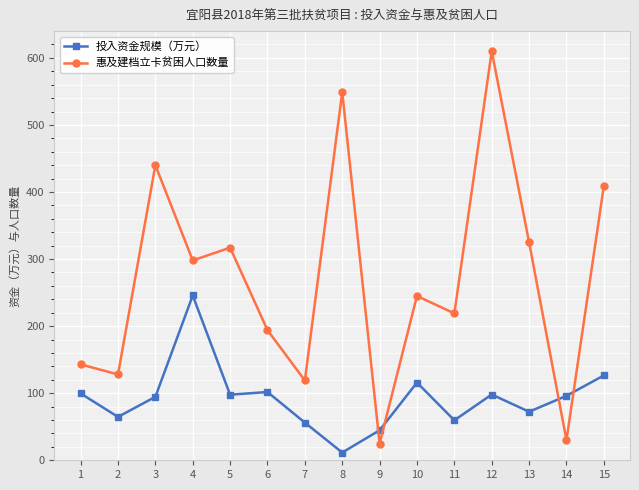

Where is 惠及建档立卡贫困人口数量 nearest to the value 317?

5